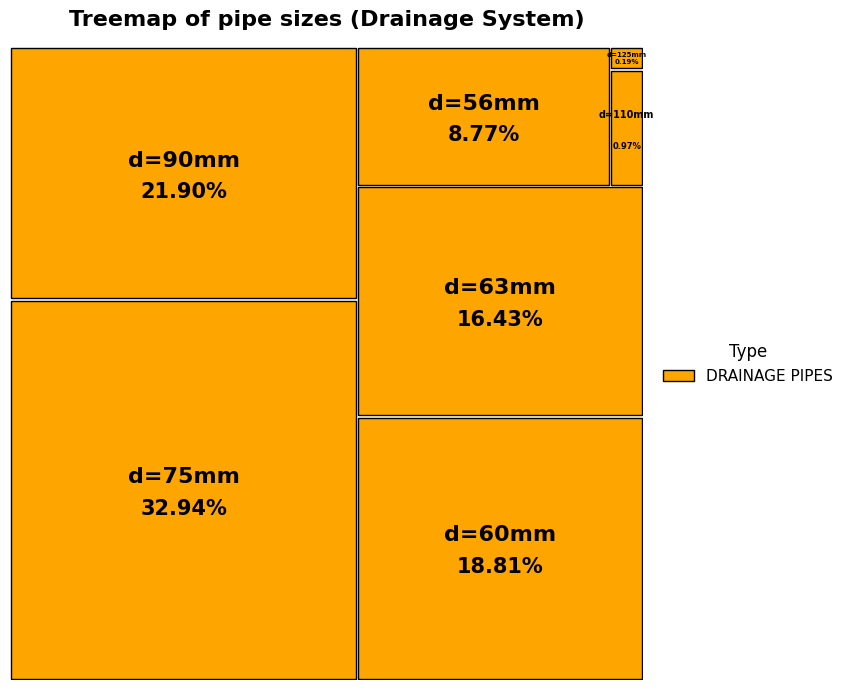

Does d=90mm represent more than half of the total?

No